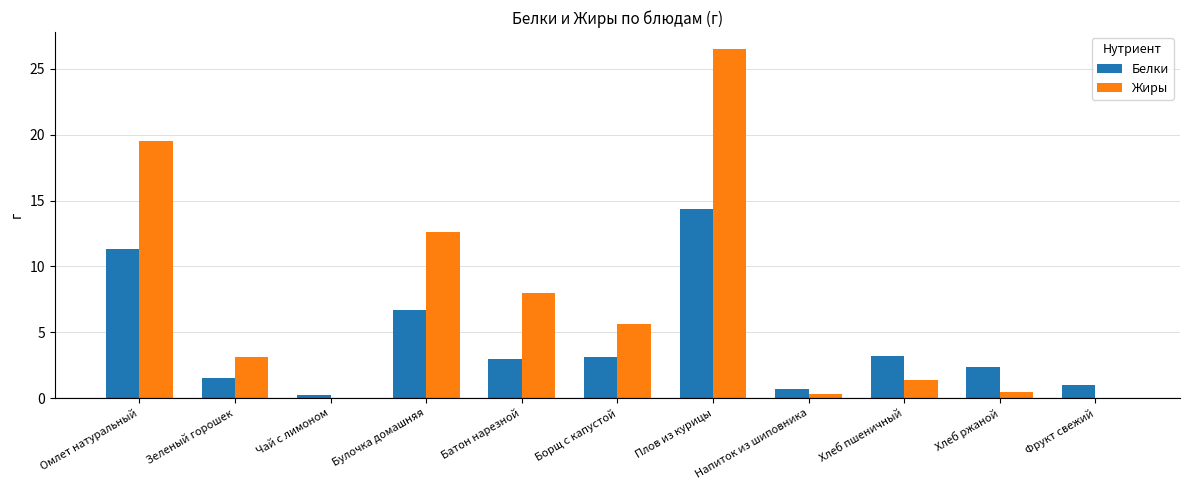

Which series changed the most between Плов из курицы and Хлеб ржаной?

Жиры